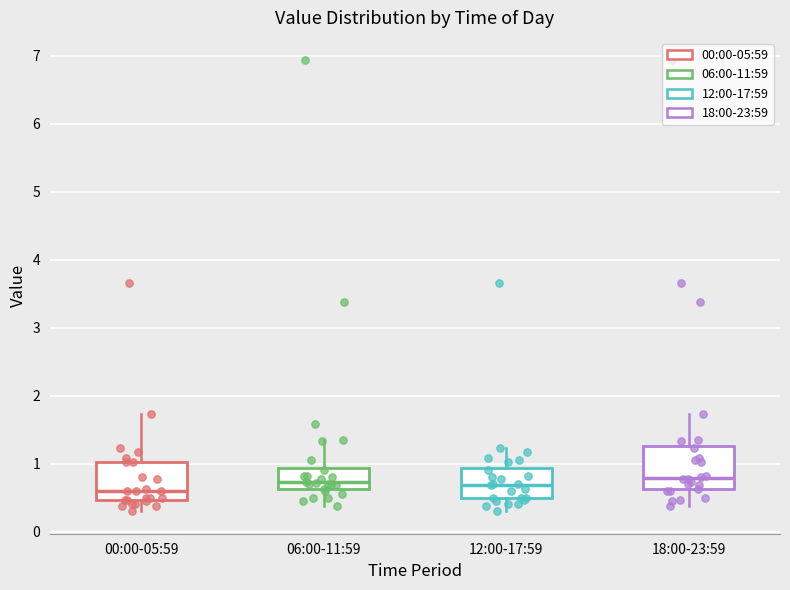

Where does the lower whisker of the box for 00:00-05:59 end on the y-axis? The values are not printed on the chart, so give them approximately, as read against the axis.

0.3